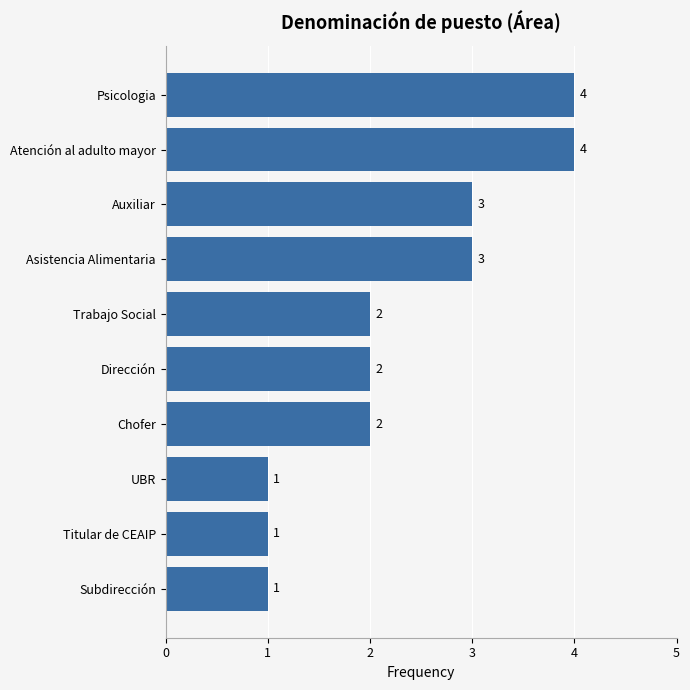

How many values are between 1 and 3?

8